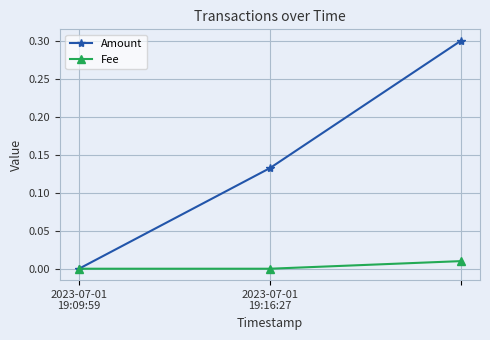

List the series in order of their overall mean, highest first.

Amount, Fee